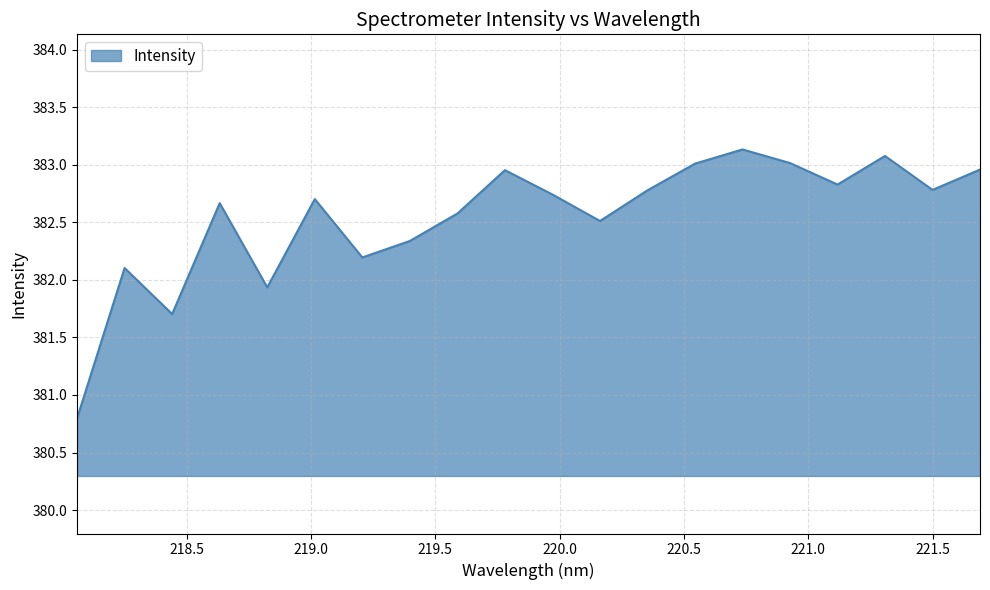

What is the greatest value displayed?

383.1